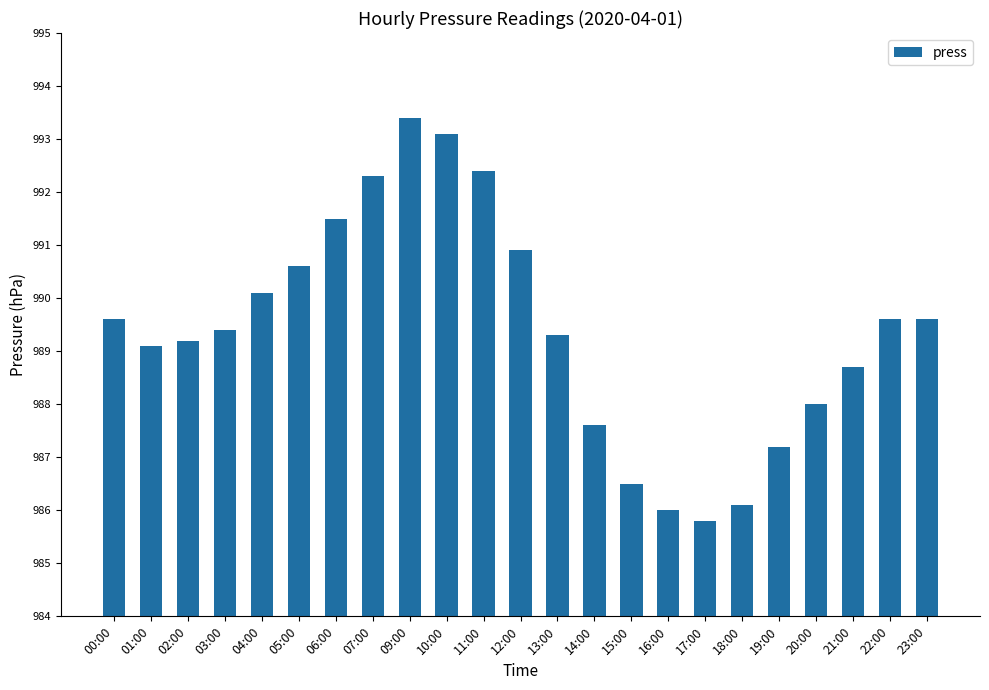

Is it true that the value at 10:00 is 588.6?

False